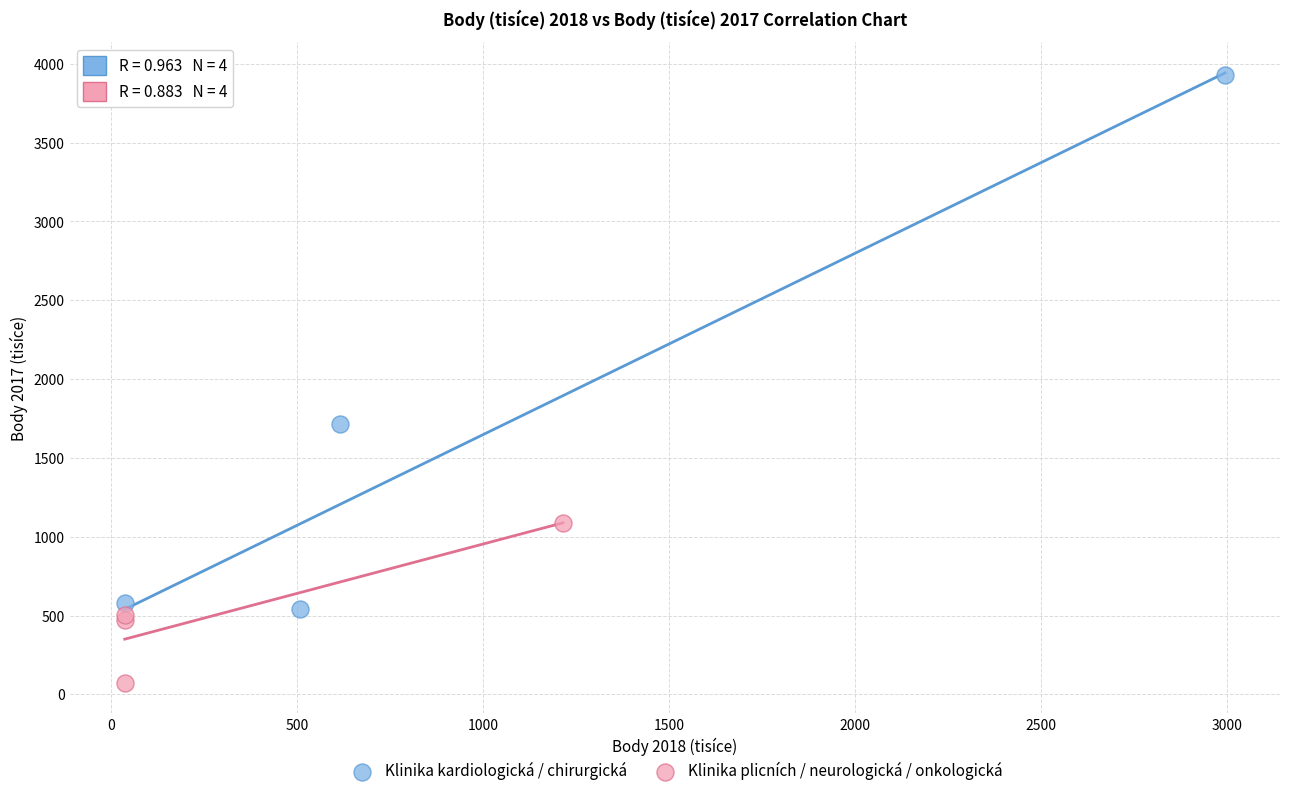

Which series has the largest Y range (max minus min)?

Klinika kardiologická / chirurgická